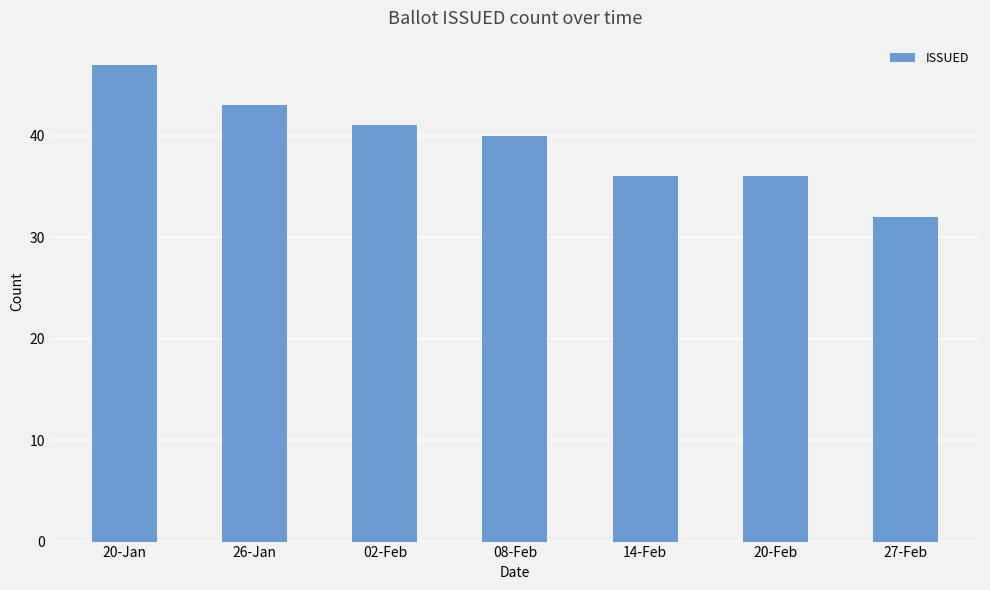

How many categories are shown in the chart?

7